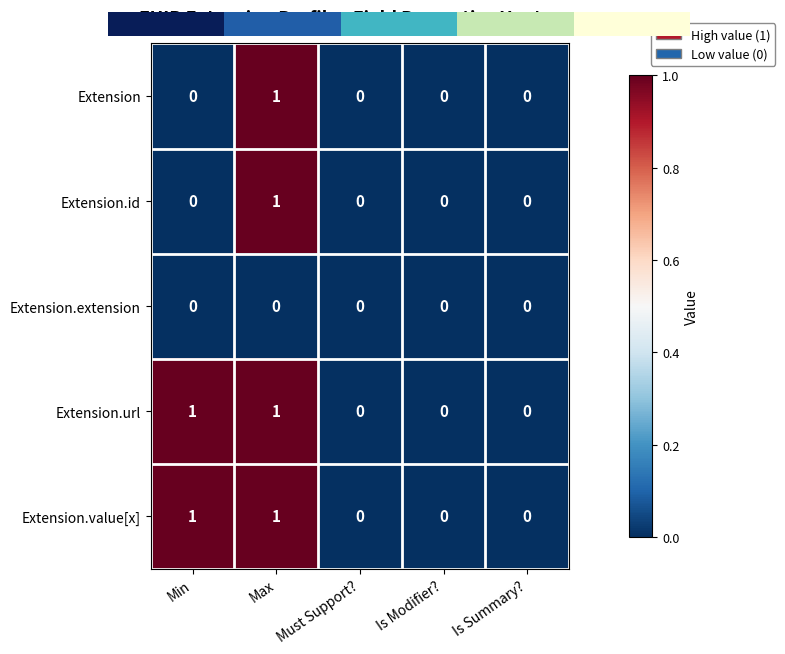

True or false: Extension has a value of -1 at Must Support?.

False